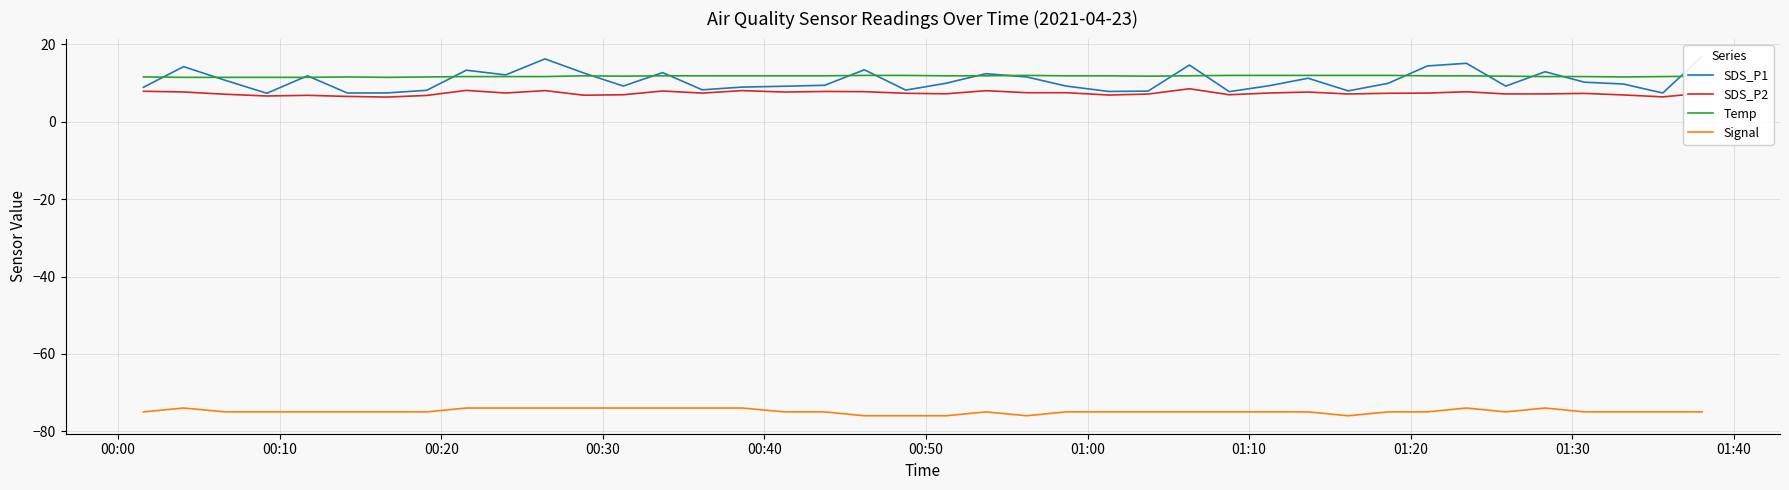

True or false: Signal and Temp intersect in this chart.

False